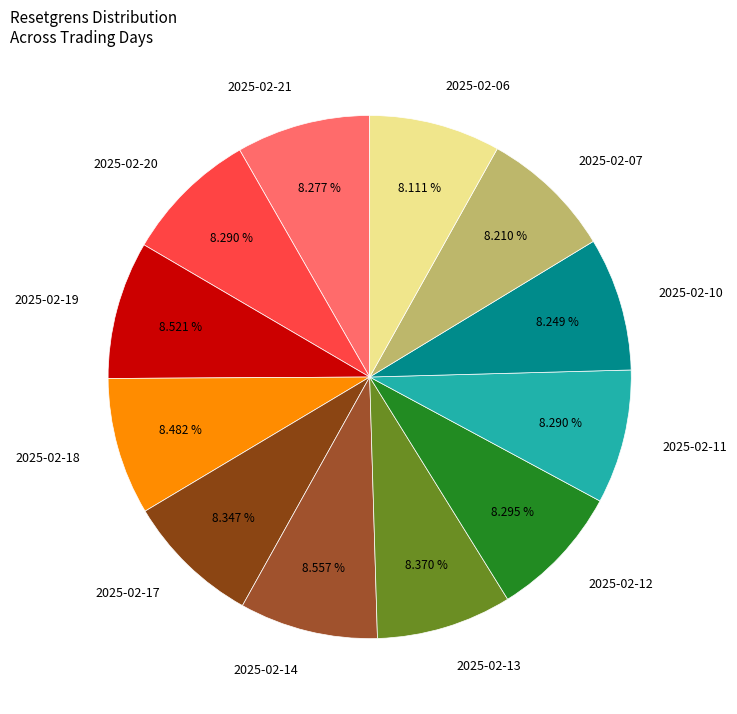

Is 2025-02-18 the majority of the pie?

No